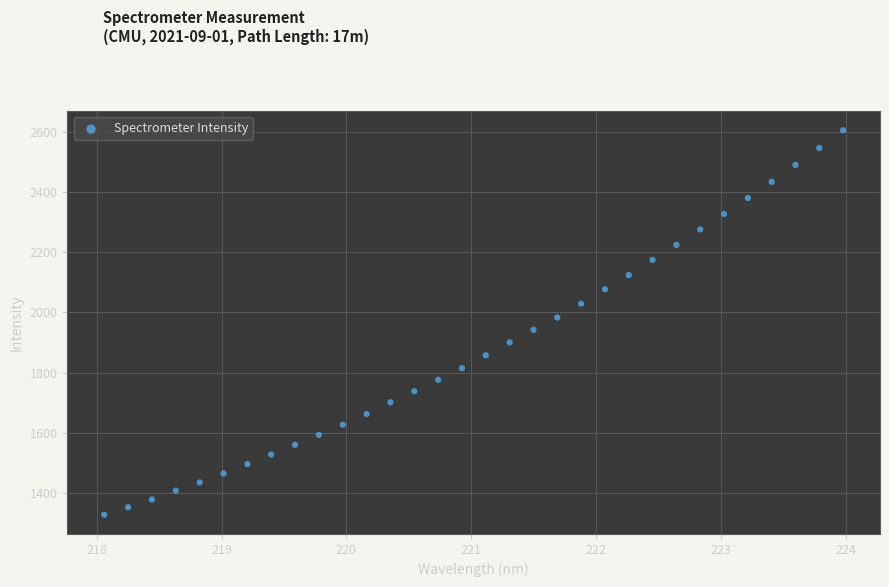

What is the range of Y values (max minus min)?

1275.7